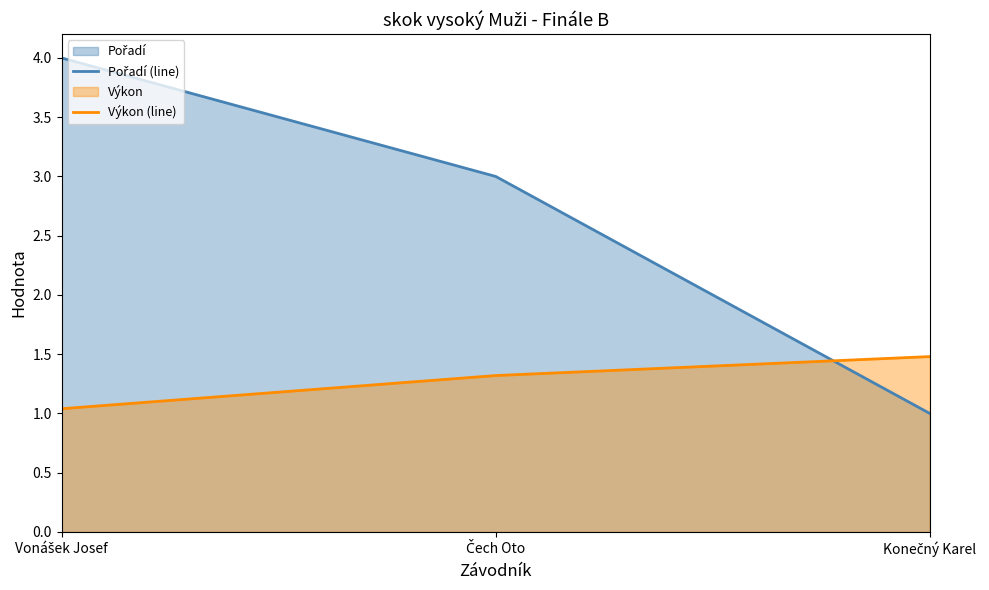

What is the spread (max minus min) of values at Čech Oto?

1.7